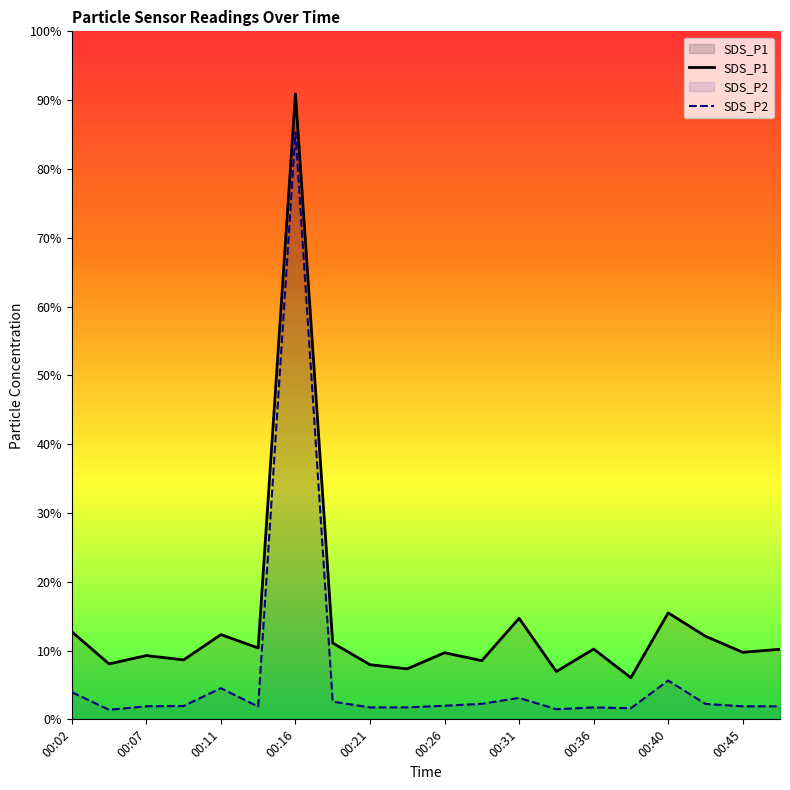

True or false: SDS_P2 has more than 0 points higher than both neighbors.

True